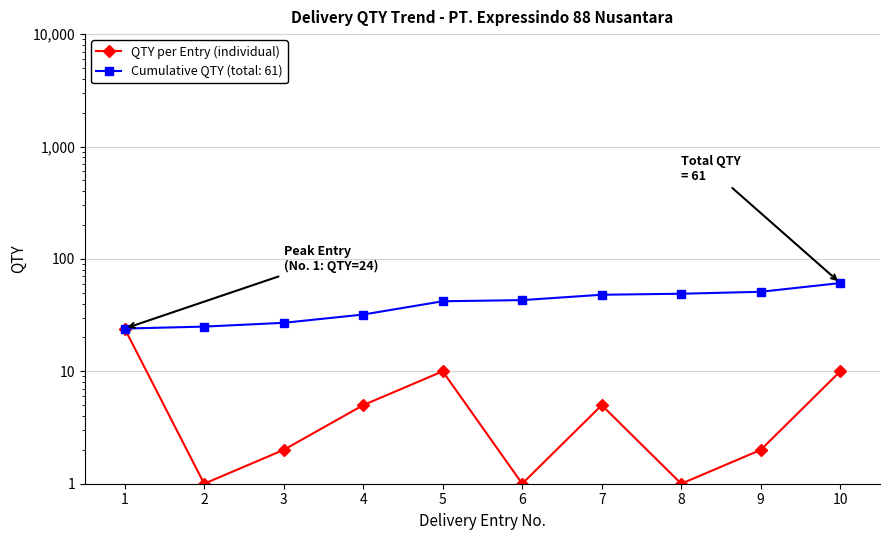

True or false: the data has more than 1 interior local peaks.

True